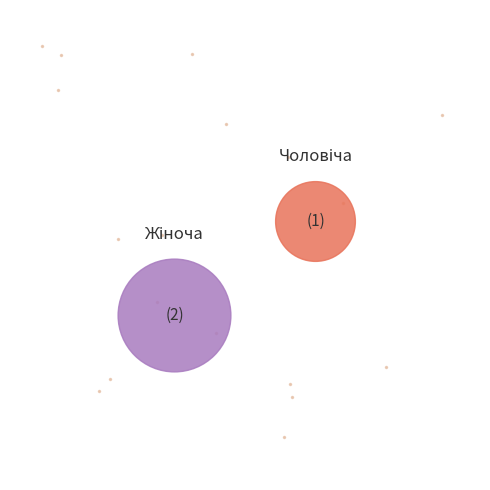

Do Жіноча and Чоловіча together represent more than half of the pie?

Yes